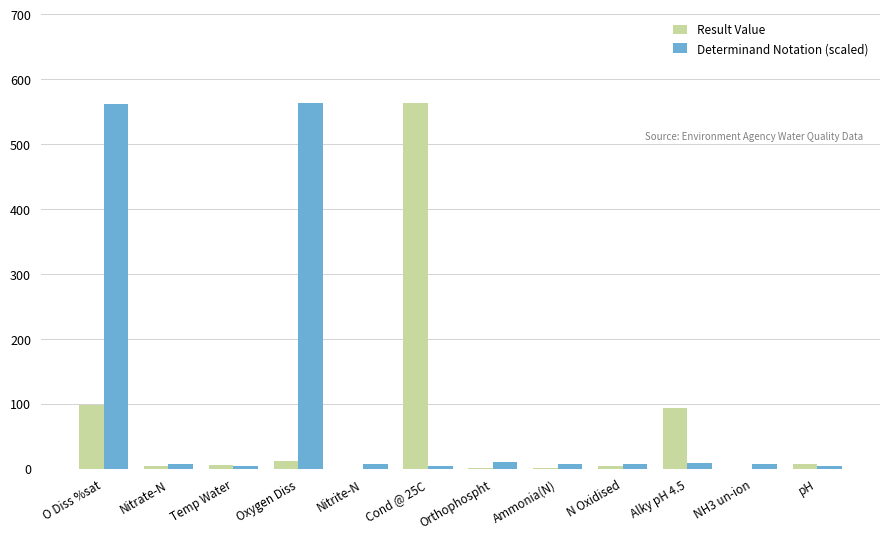

Where does the Determinand Notation (scaled) series first go above 6?

O Diss %sat